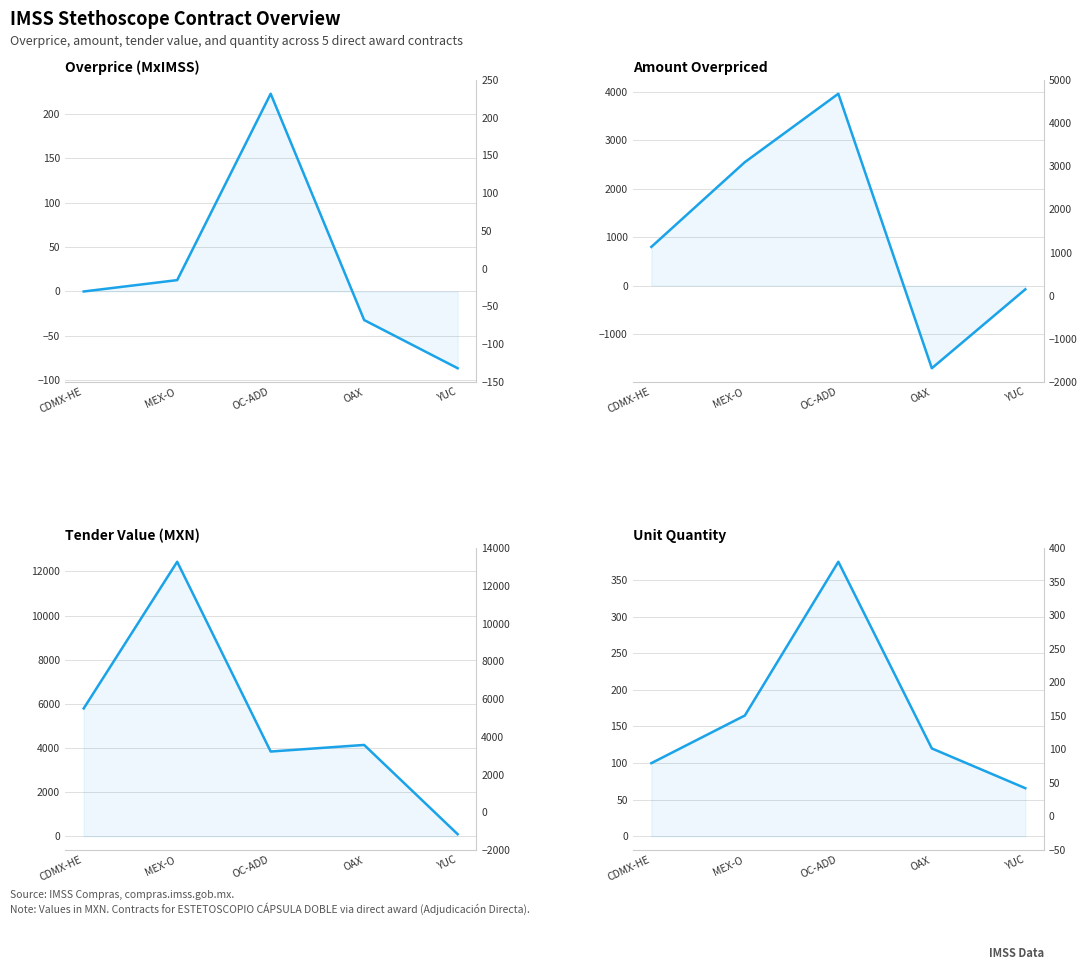

Where does the amountOverprice series first go above 799?

CDMX-HE